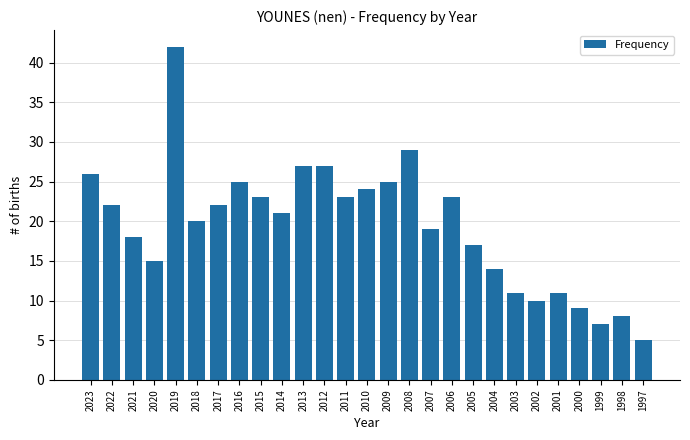

How many series are shown in this chart?

1